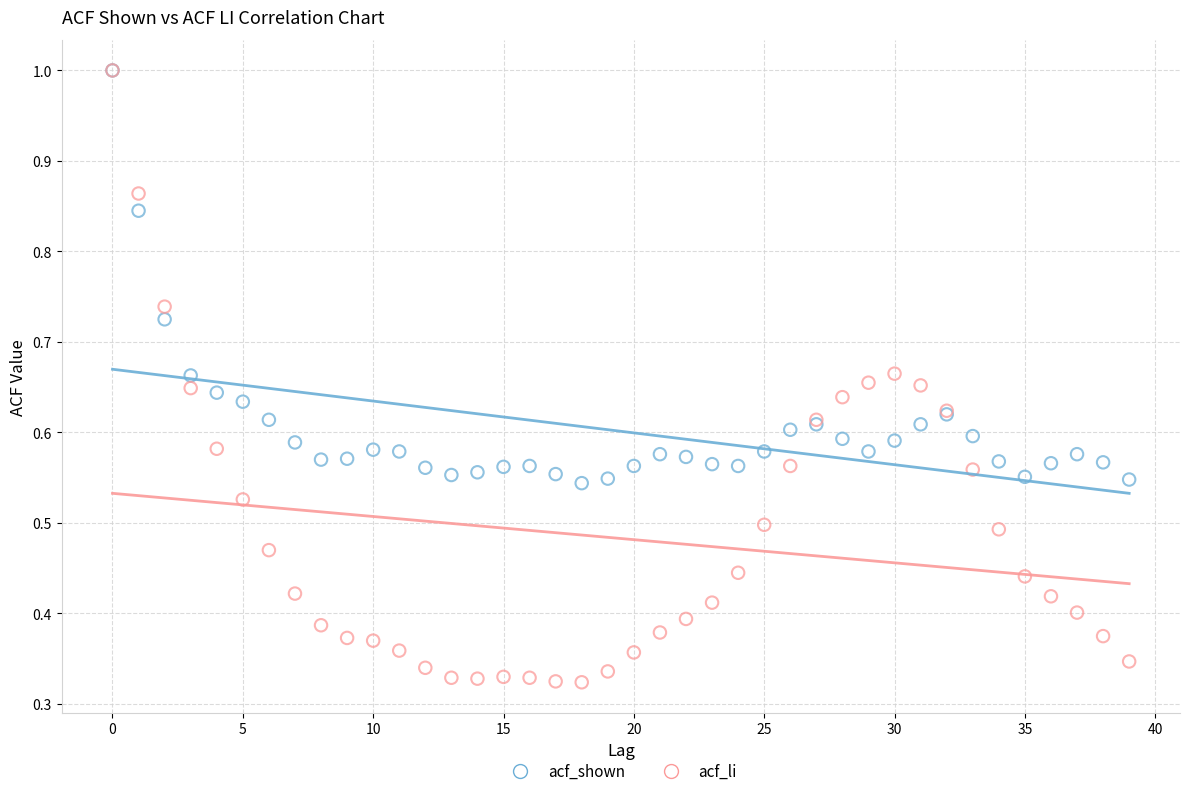

What are all the series names shown in the legend?

acf_shown, acf_li